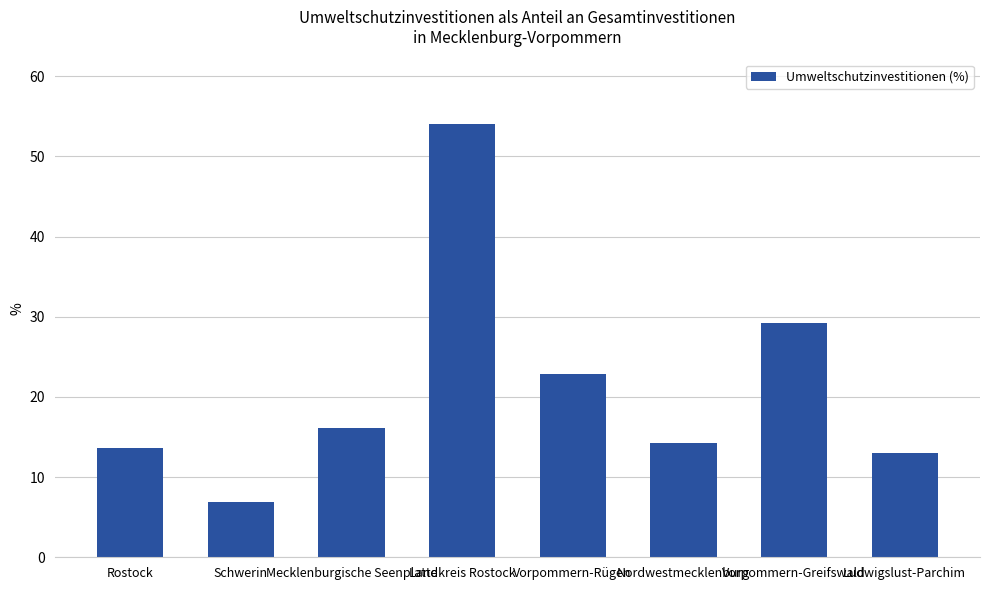

Does the chart contain stacked bars?

No